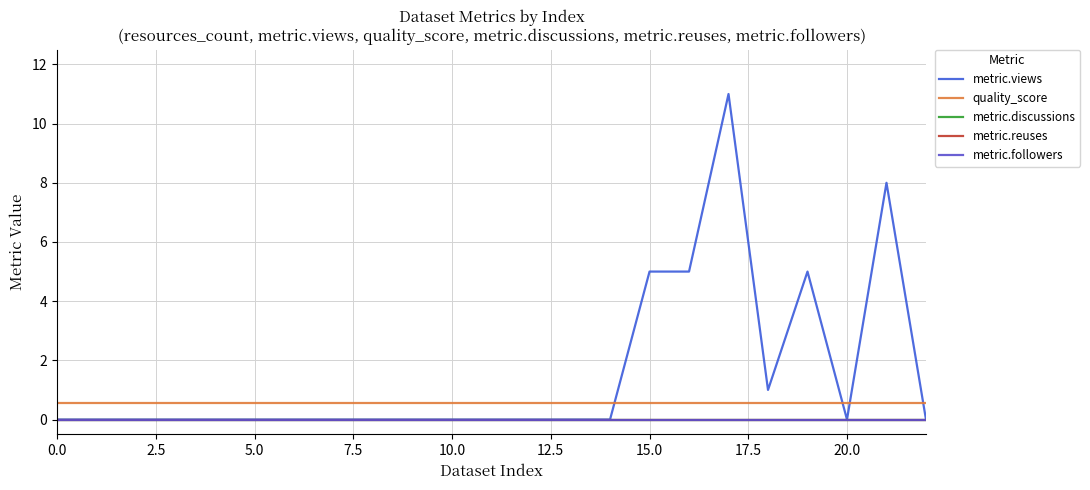

List the series in order of their peak value, lowest first.

metric.discussions, metric.reuses, metric.followers, quality_score, metric.views